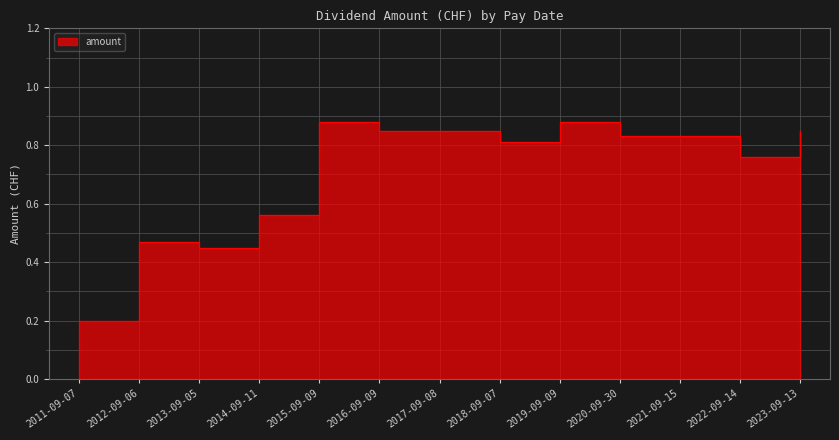

What position from the left is 2015-09-09?

5